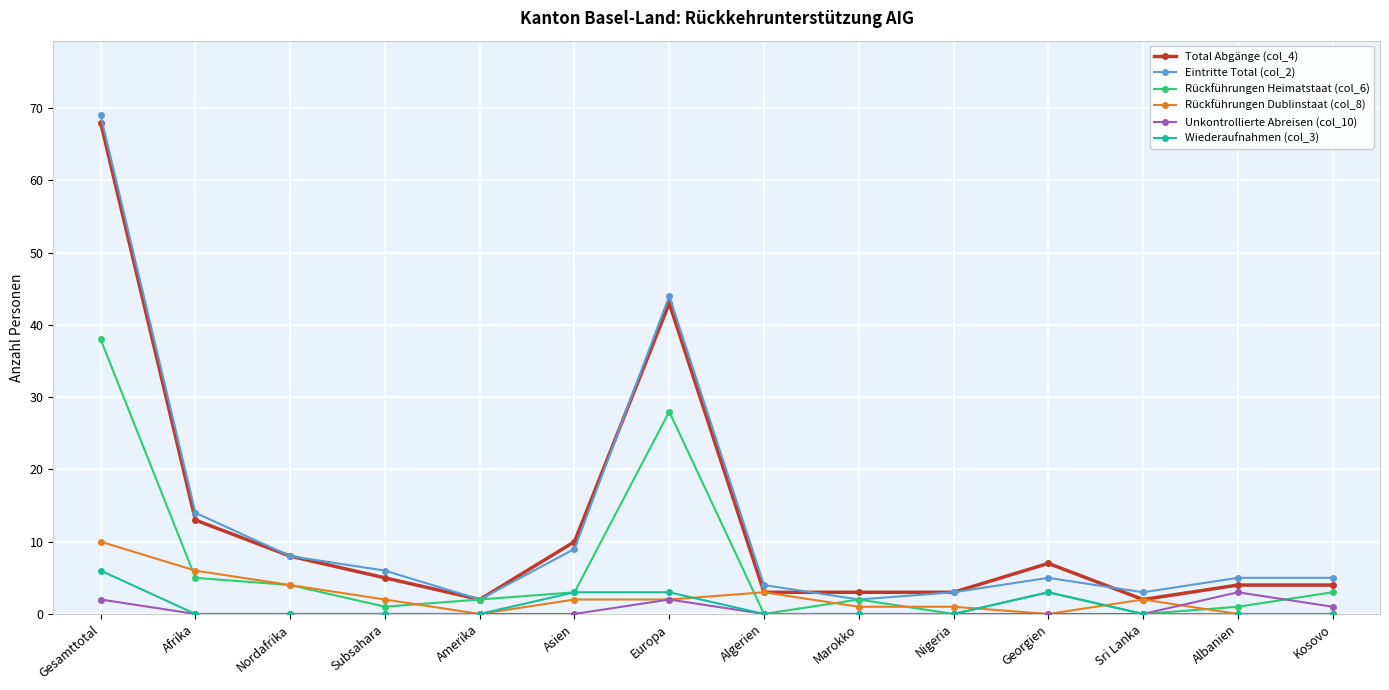

Which series has the widest spread of values?

Eintritte Total (col_2)